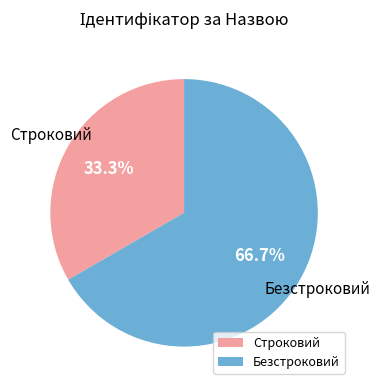

True or false: Безстроковий accounts for 67% of the total.

True